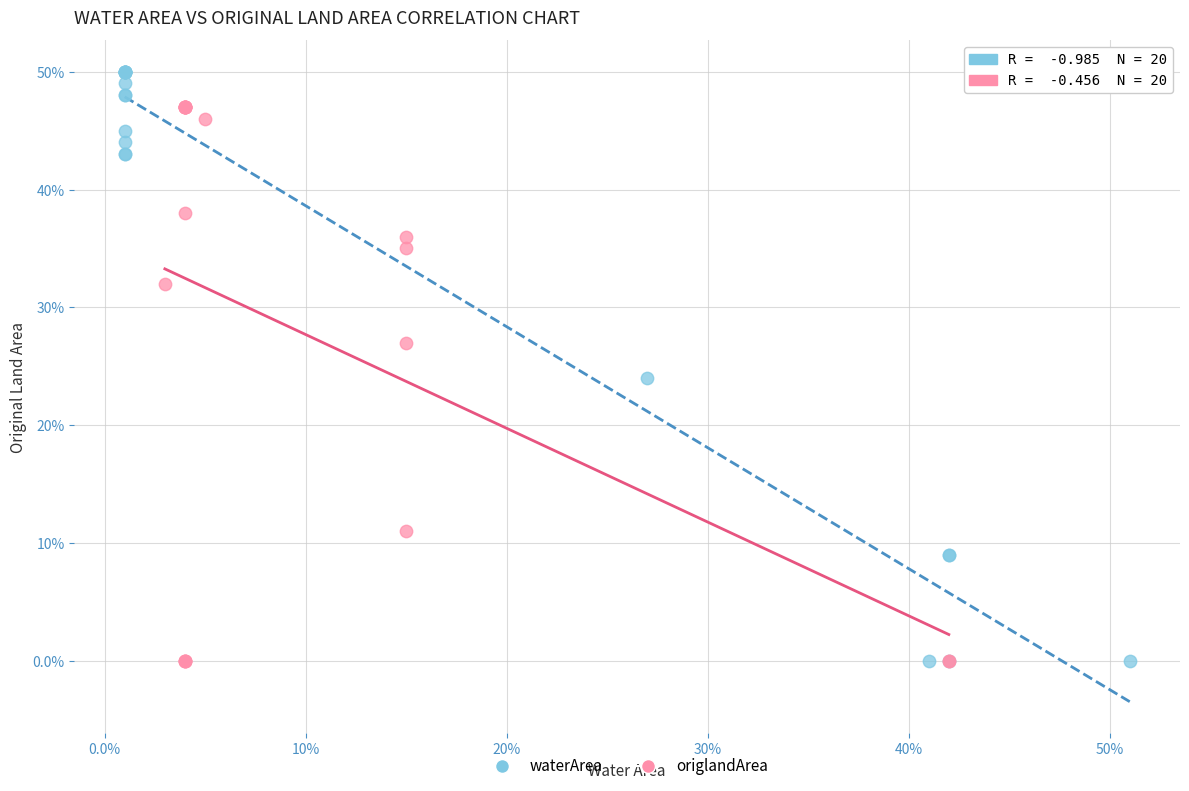

Which series reaches the maximum Y coordinate?

waterArea